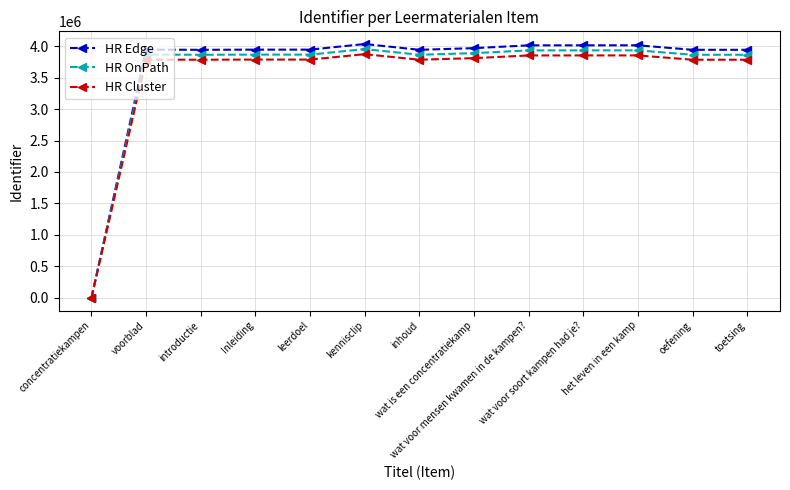

Which series has the largest range (max minus min)?

HR Edge